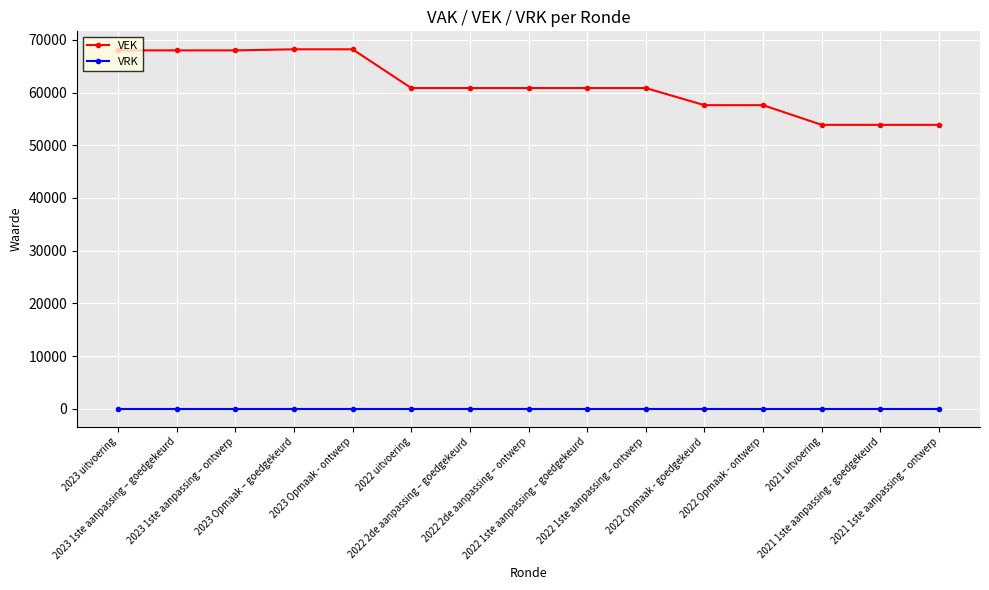

At how many categories does at least one series exceed 25424?

15